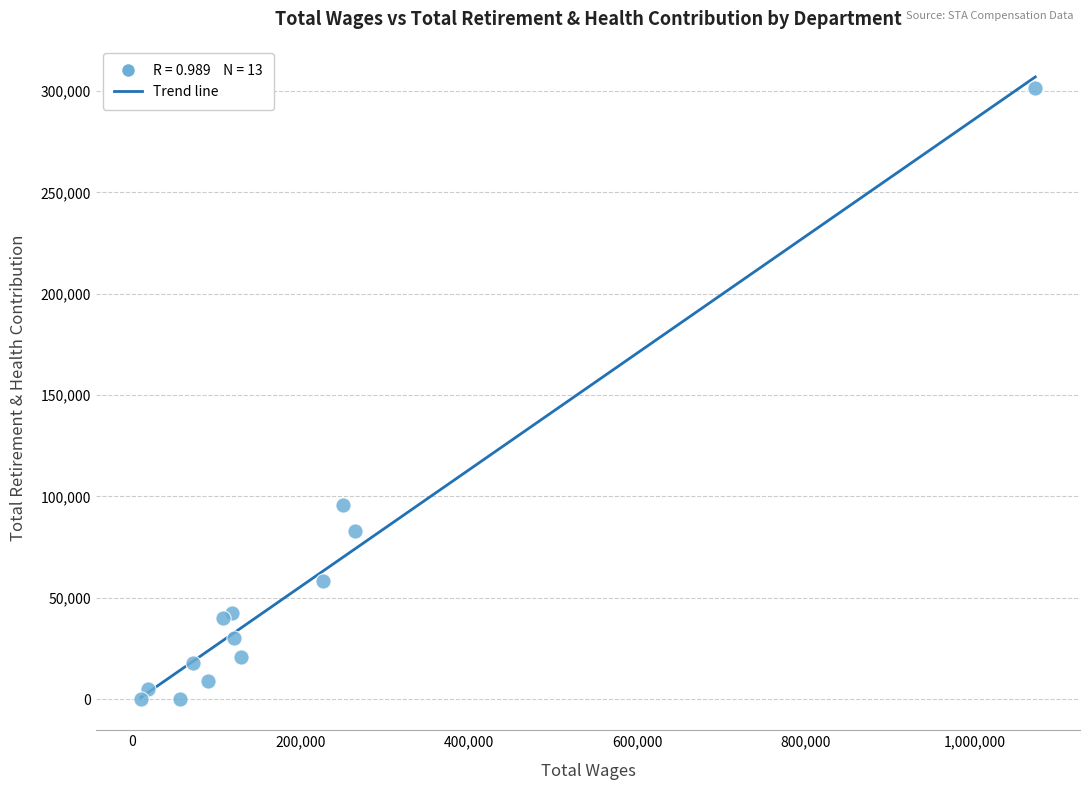

What Y value in the scatter plot is closest to 150819?

95821